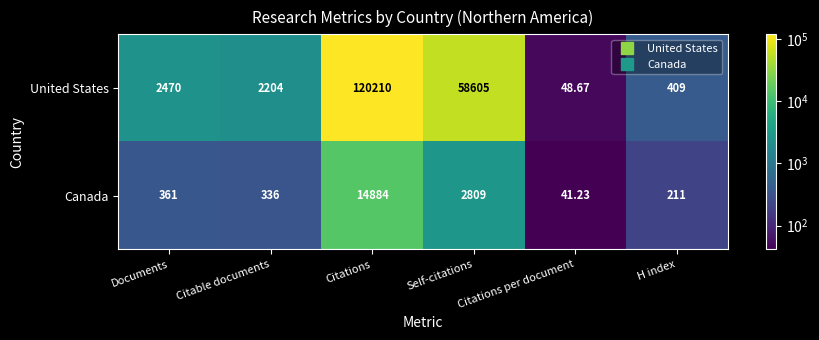

Rank the series by their maximum value, from lowest to highest.

Canada, United States